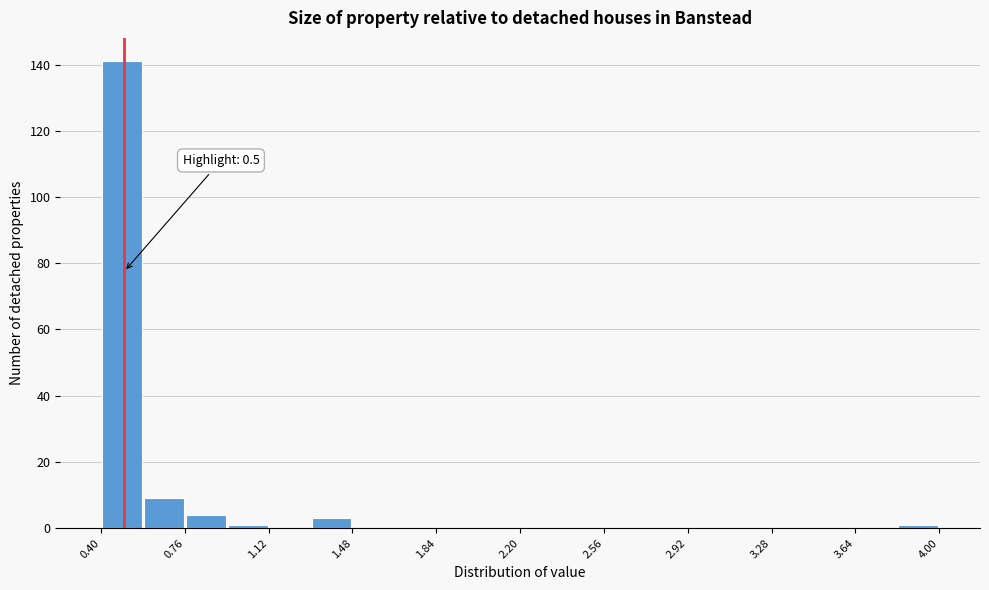

Around what value on the x-axis is the tallest bar? Give the approximate position of its centre, as read against the axis.

0.50